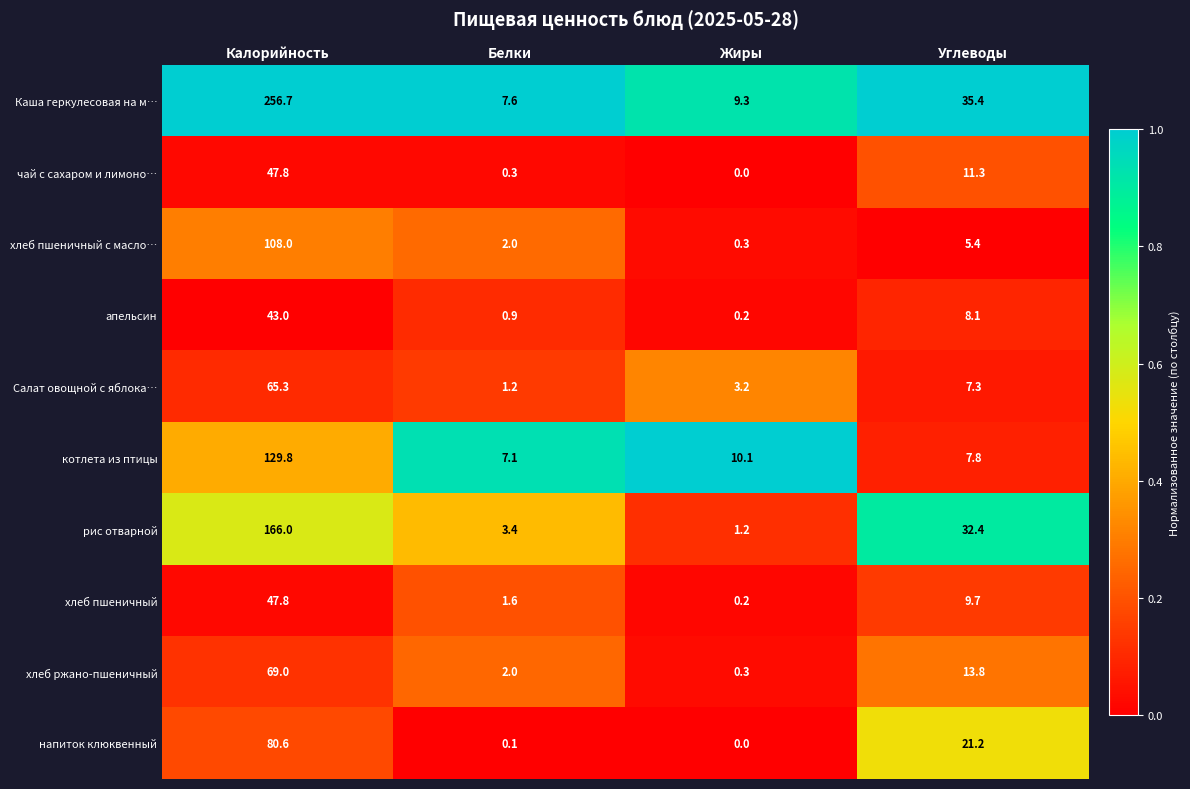

Is the value of хлеб пшеничный at Углеводы greater than the value of Салат овощной с яблока… at Калорийность?

No